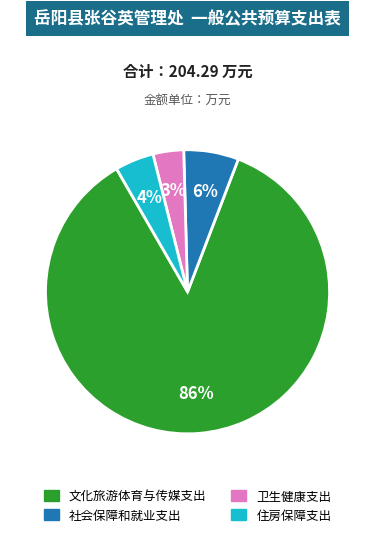

To the nearest percent, what is the average slice percentage?

25%